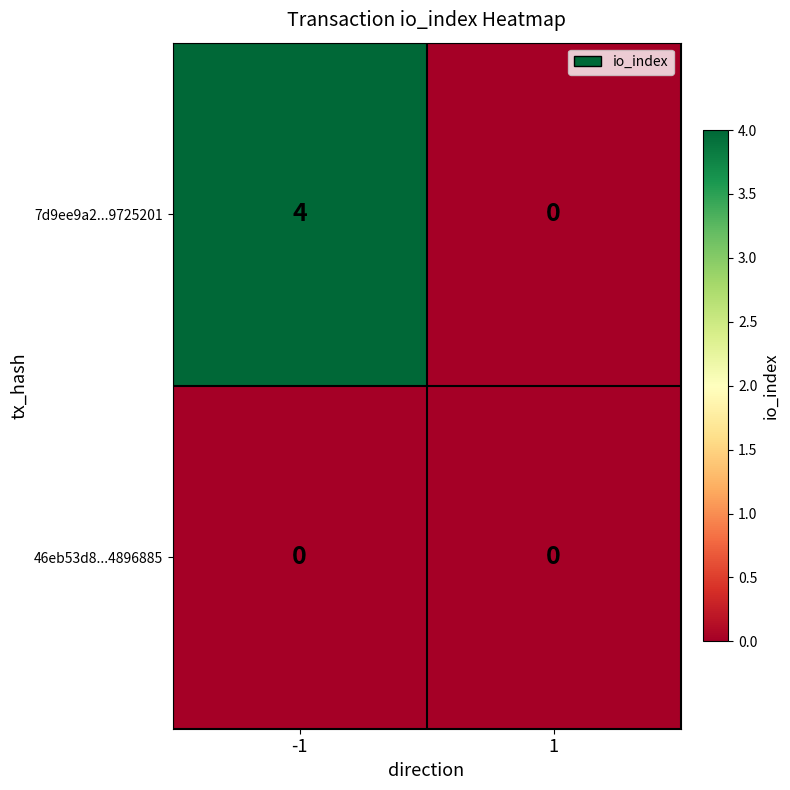

At which category does the chart reach its peak across all series?

-1